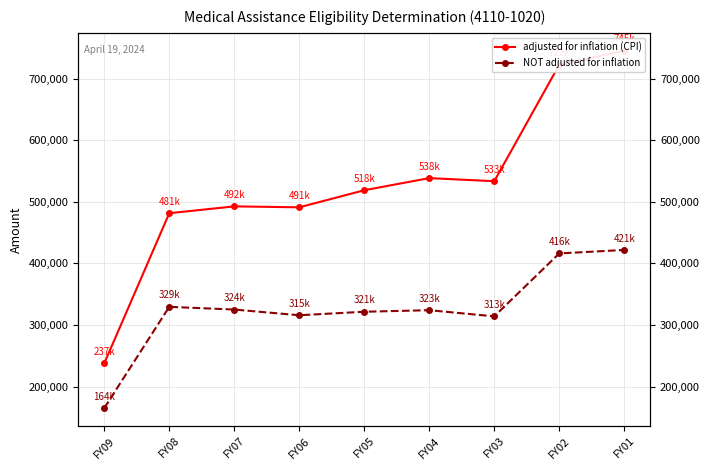

At which category does NOT adjusted for inflation reach its first local peak?

FY08